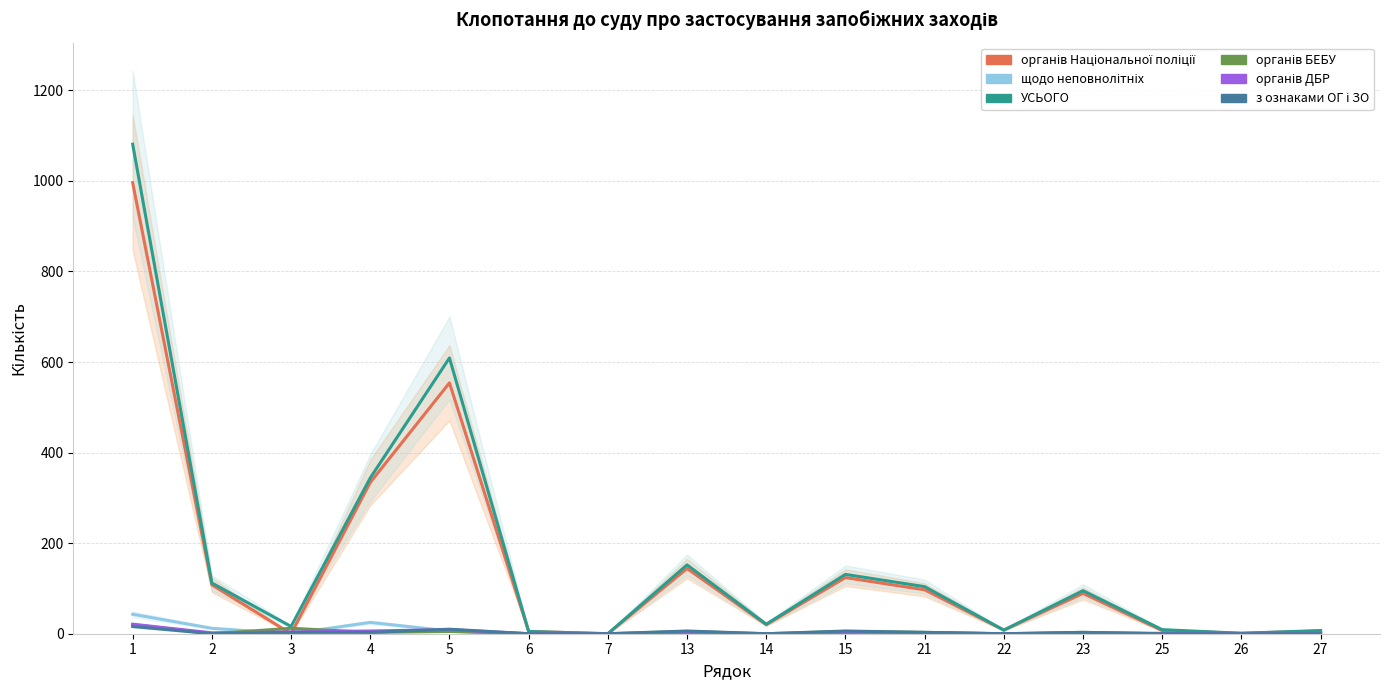

Reading left to right, list all the values displayed in this chart.

органів Національної поліції: 996	108	0	334	554	5	0	144	20	124	97	8	89	7	1	6
щодо неповнолітніх: 43	12	0	25	6	0	0	1	0	1	1	0	1	0	0	0
УСЬОГО: 1081	112	16	344	609	5	0	152	21	131	104	8	95	9	1	7
органів БЕБУ: 20	0	12	3	5	0	0	5	0	5	3	0	3	0	0	0
органів ДБР: 21	2	4	6	9	0	0	1	0	1	2	0	1	1	0	0
з ознаками ОГ і ЗО: 16	0	3	3	10	0	0	6	0	6	3	0	3	0	0	0